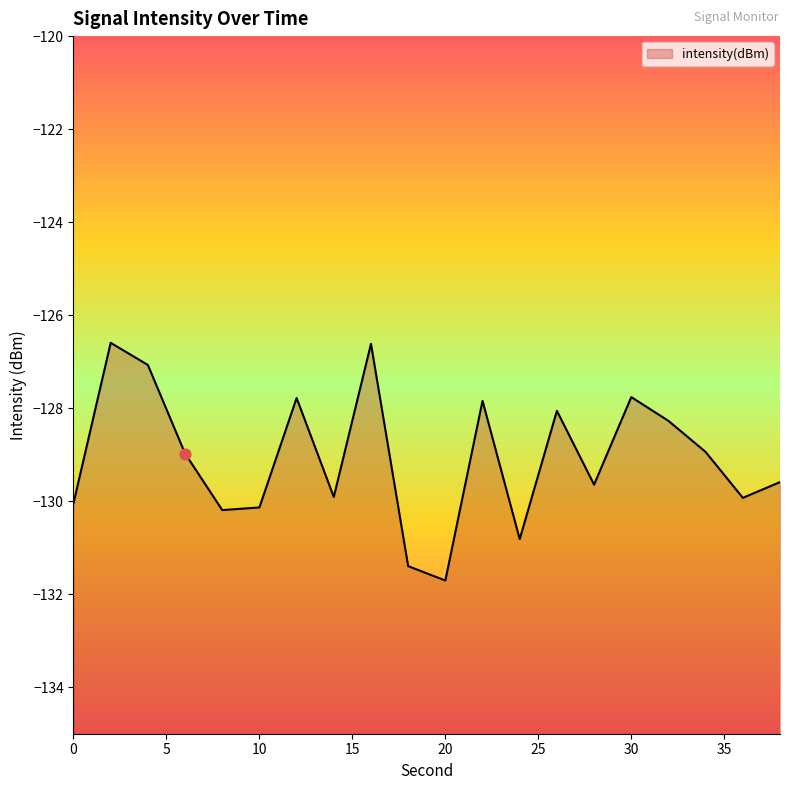

Which has a higher value, 4 or 22?

4